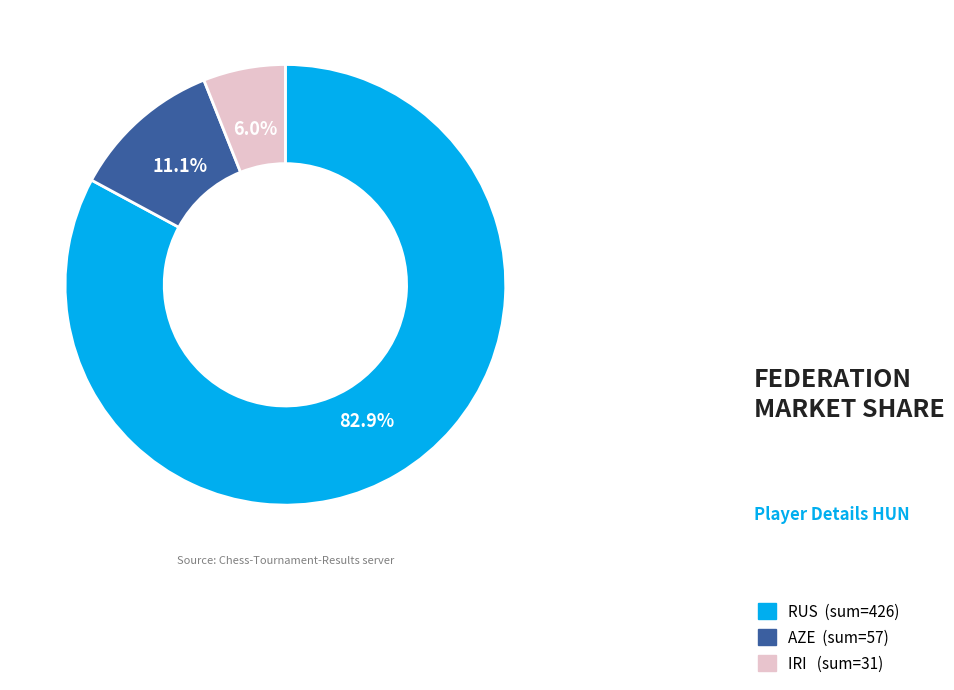

Is there a majority slice in this chart?

Yes